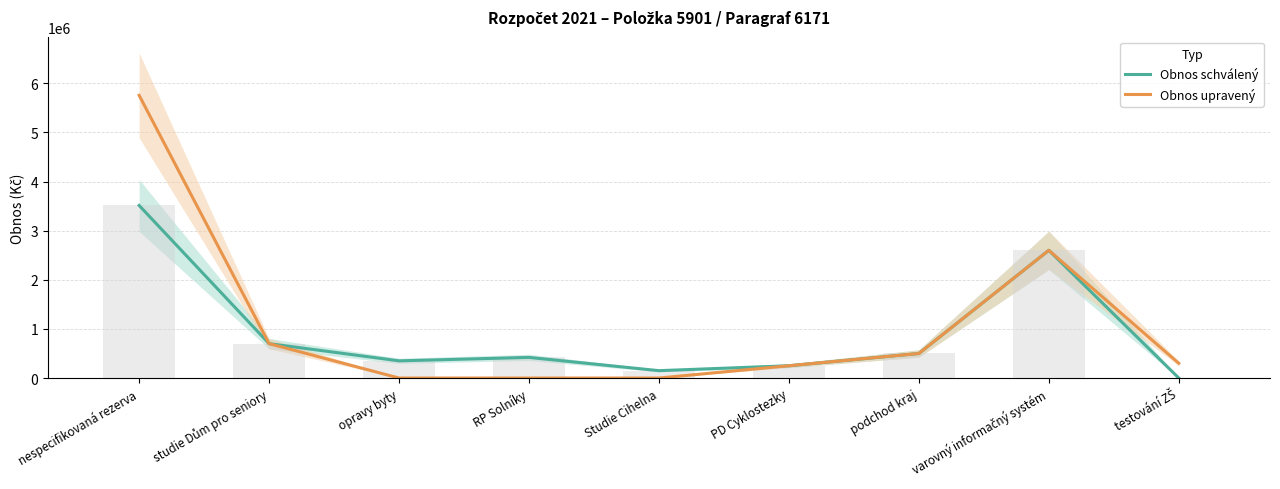

Reading left to right, list all the values displayed in this chart.

Obnos schválený: nespecifikovaná rezerva=3513228.0	studie Dům pro seniory=700000.0	opravy byty=350000.0	RP Solníky=420000.0	Studie Cihelna=150000.0	PD Cyklostezky=250000.0	podchod kraj=500000.0	varovný informačný systém=2600000.0	testování ZŠ=0.0
Obnos upravený: nespecifikovaná rezerva=5754778.6	studie Dům pro seniory=700000.0	opravy byty=0.0	RP Solníky=0.0	Studie Cihelna=0.0	PD Cyklostezky=250000.0	podchod kraj=500000.0	varovný informačný systém=2600000.0	testování ZŠ=300000.0